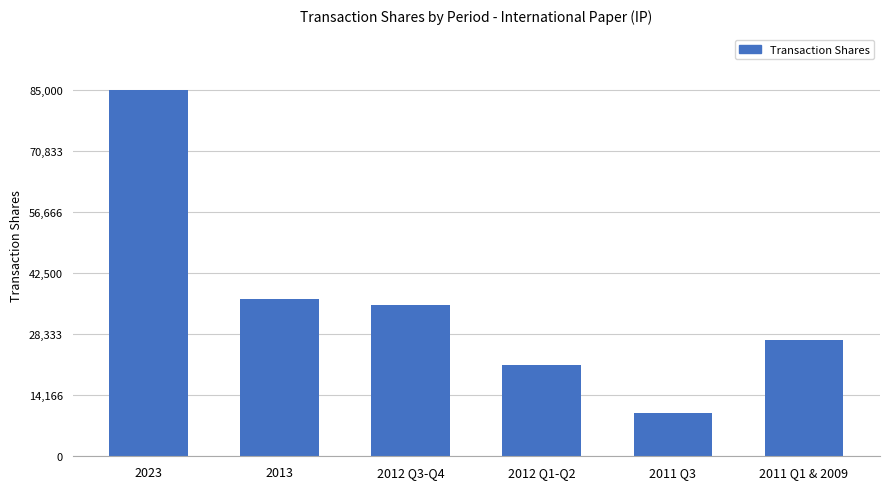

What is the ratio of the value at 2011 Q3 to the value at 2023?

0.1